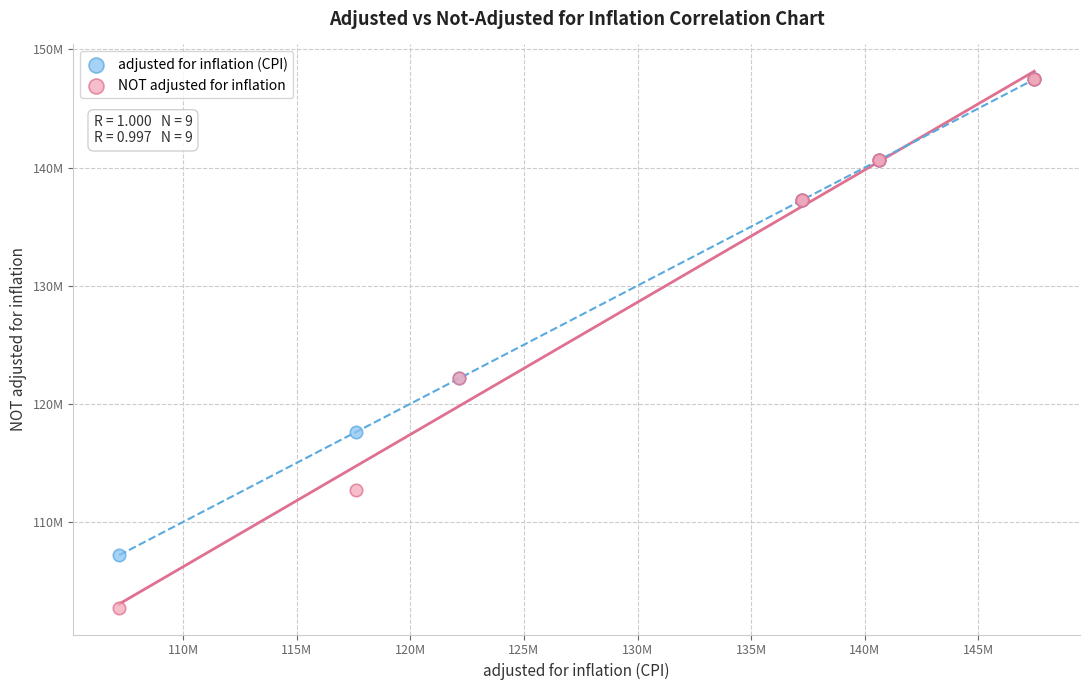

Which series contains the lowest Y value?

NOT adjusted for inflation